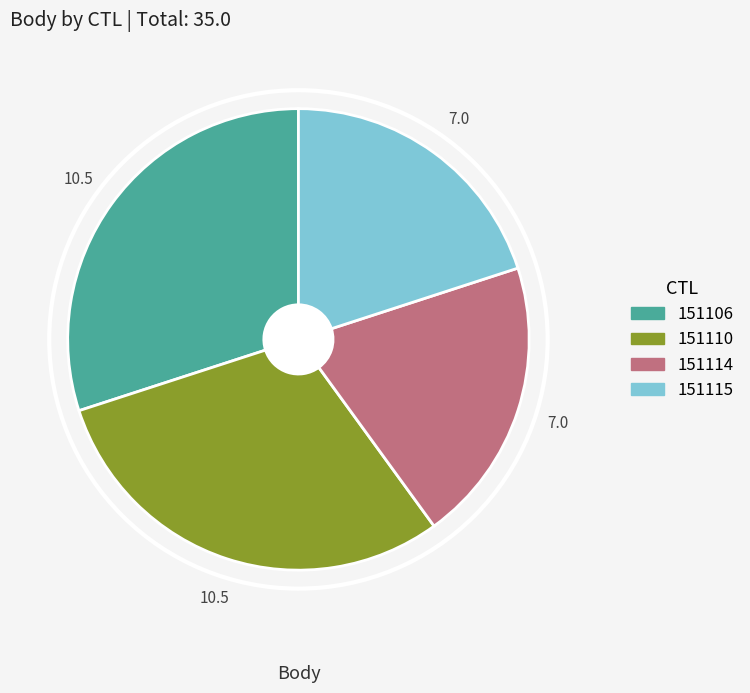

Is there a majority slice in this chart?

No